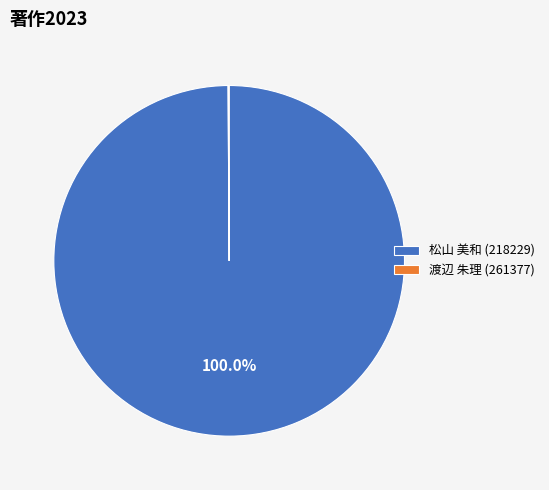

Does 松山 美和 (218229) represent more than half of the total?

Yes